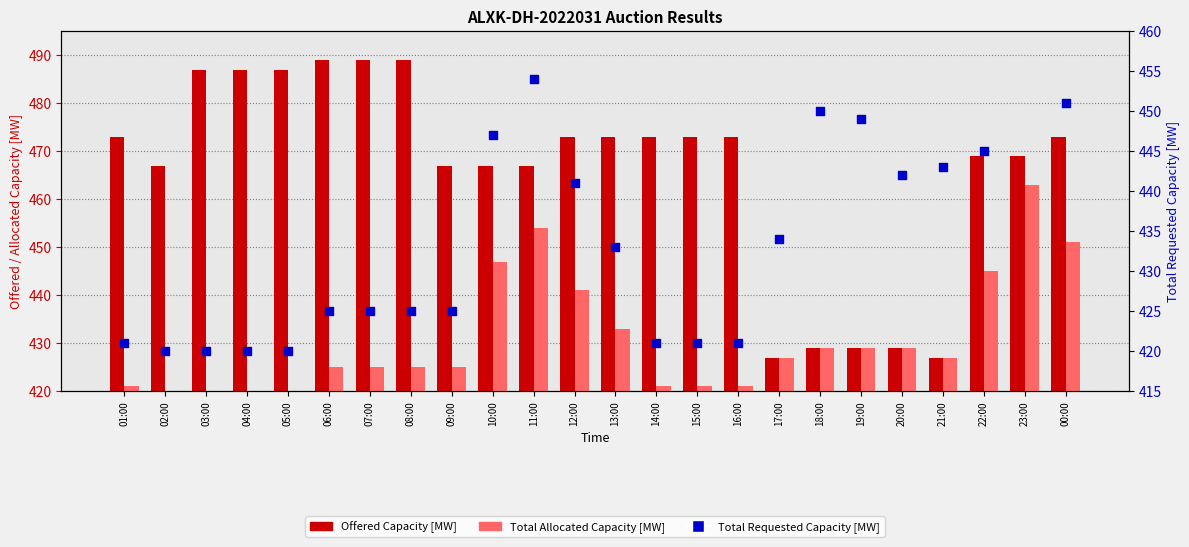

Which series has the largest total across all categories?

Offered Capacity [MW]